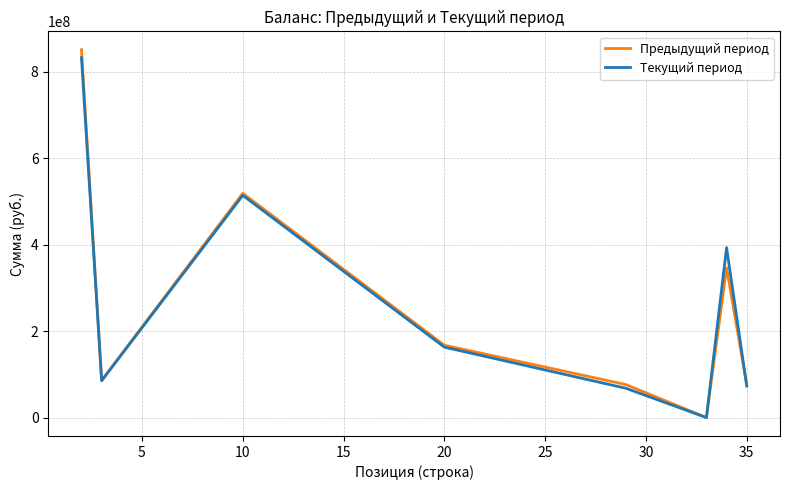

Which series has the largest range (max minus min)?

Предыдущий период